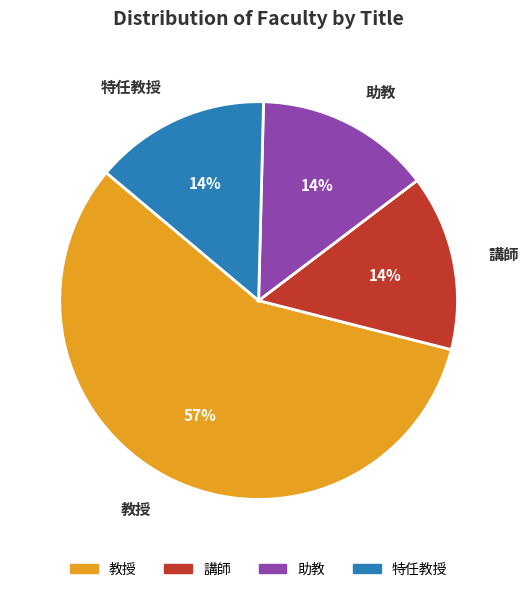

Combined, do 講師 and 教授 account for over 50%?

Yes